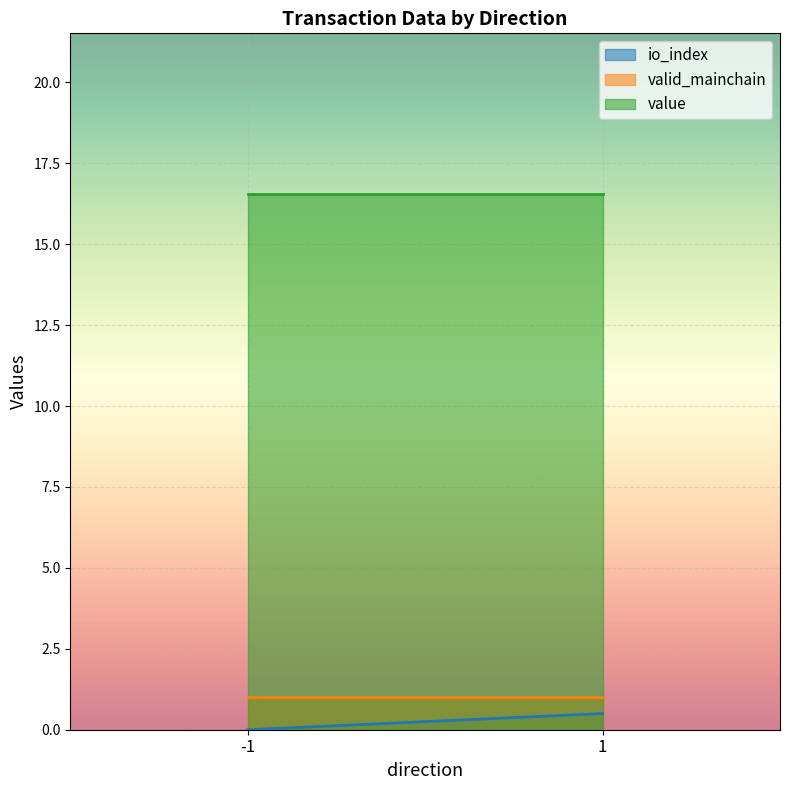

At how many categories does at least one series exceed 8?

2